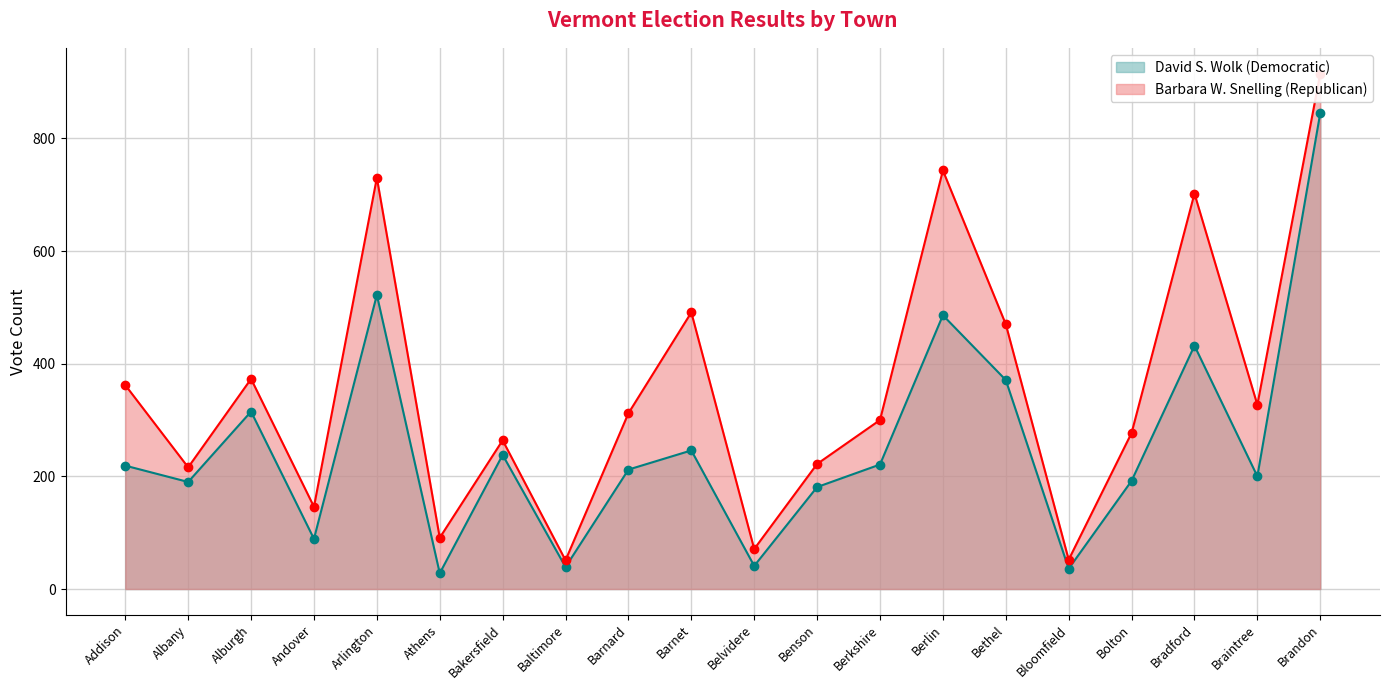

True or false: David S. Wolk (Democratic) and Barbara W. Snelling (Republican) cross at least once.

False